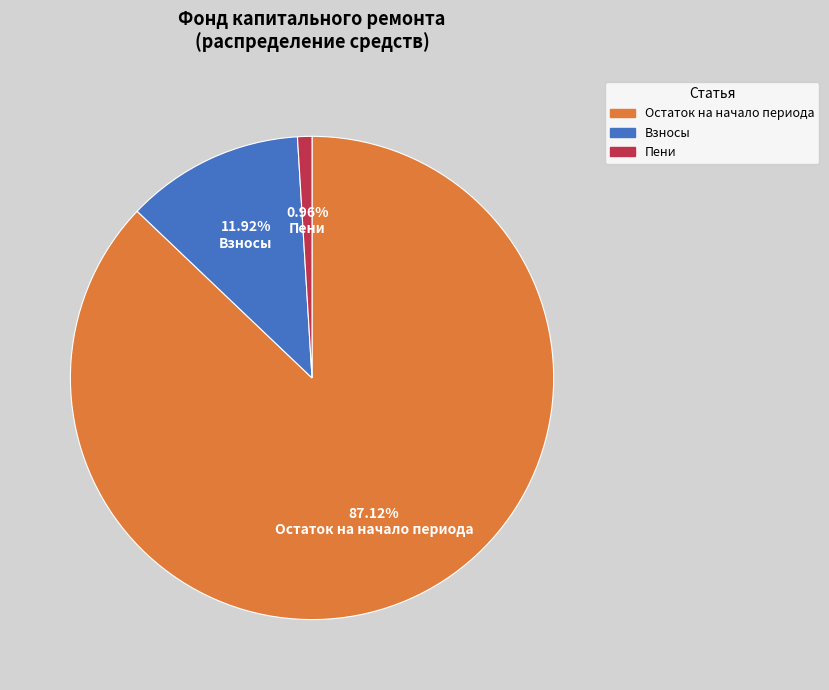

Which slice is the largest?

Остаток на начало периода